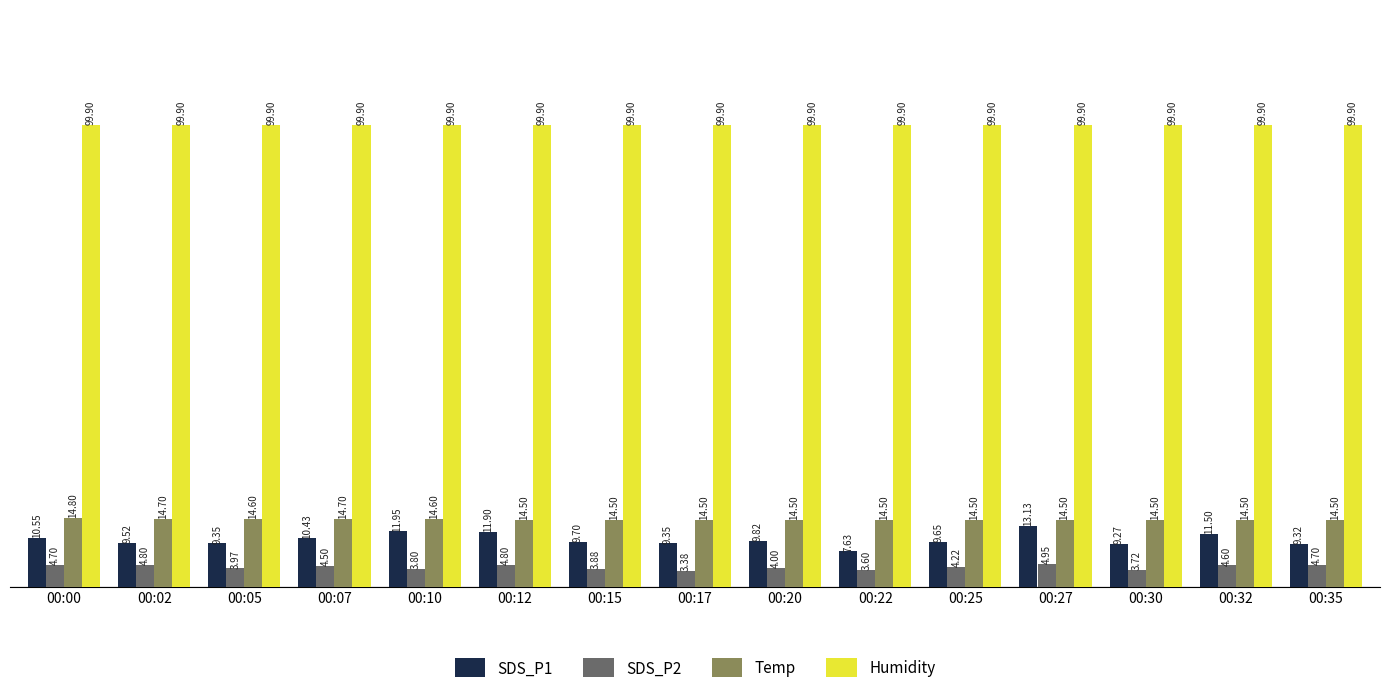

Rank the series at 00:15 from lowest to highest value.

SDS_P2, SDS_P1, Temp, Humidity